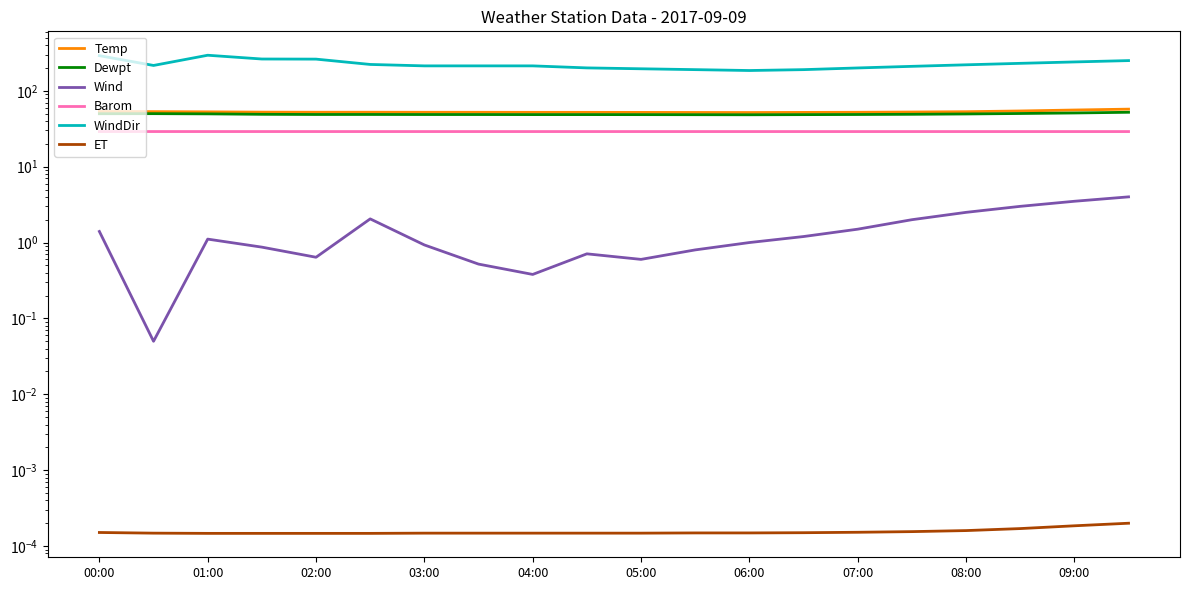

Where is the first local minimum for Dewpt?

02:00